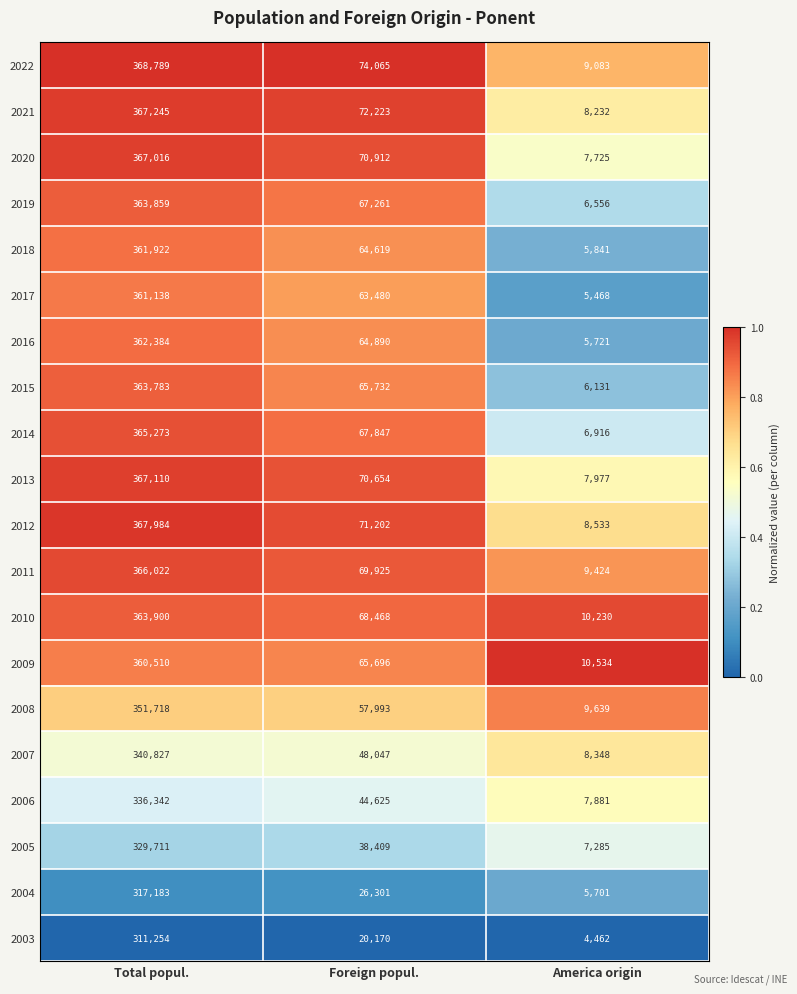

What is the difference between the maximum and minimum values in the 2018 series?

356081